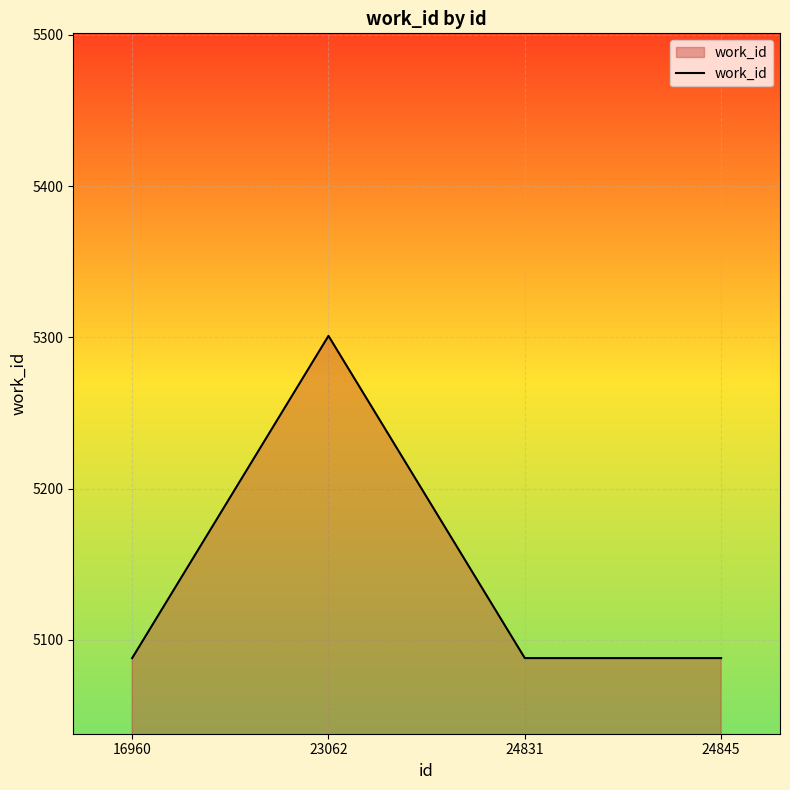

Does the chart display data point markers on the line(s)?

No